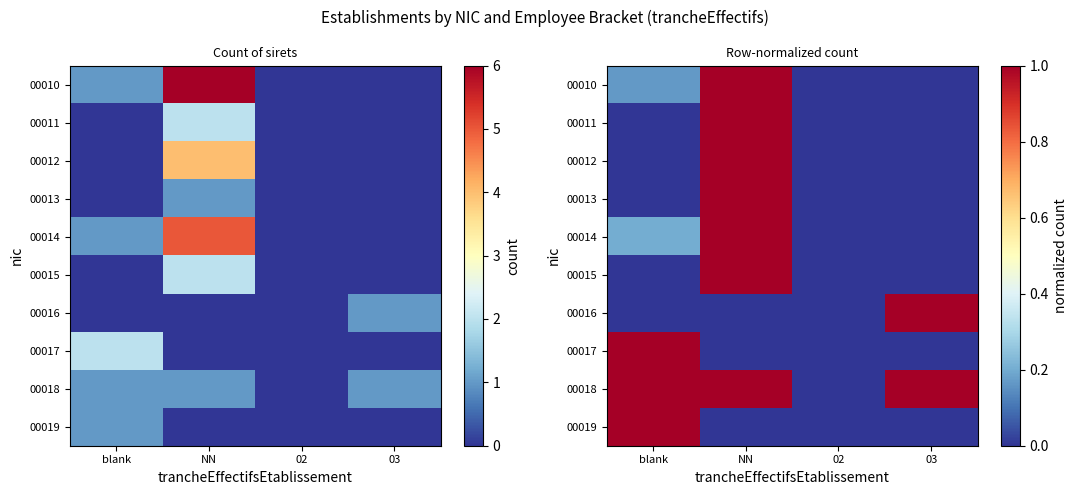

What is the difference between the second highest and second lowest values in the 00014 series?

0.2